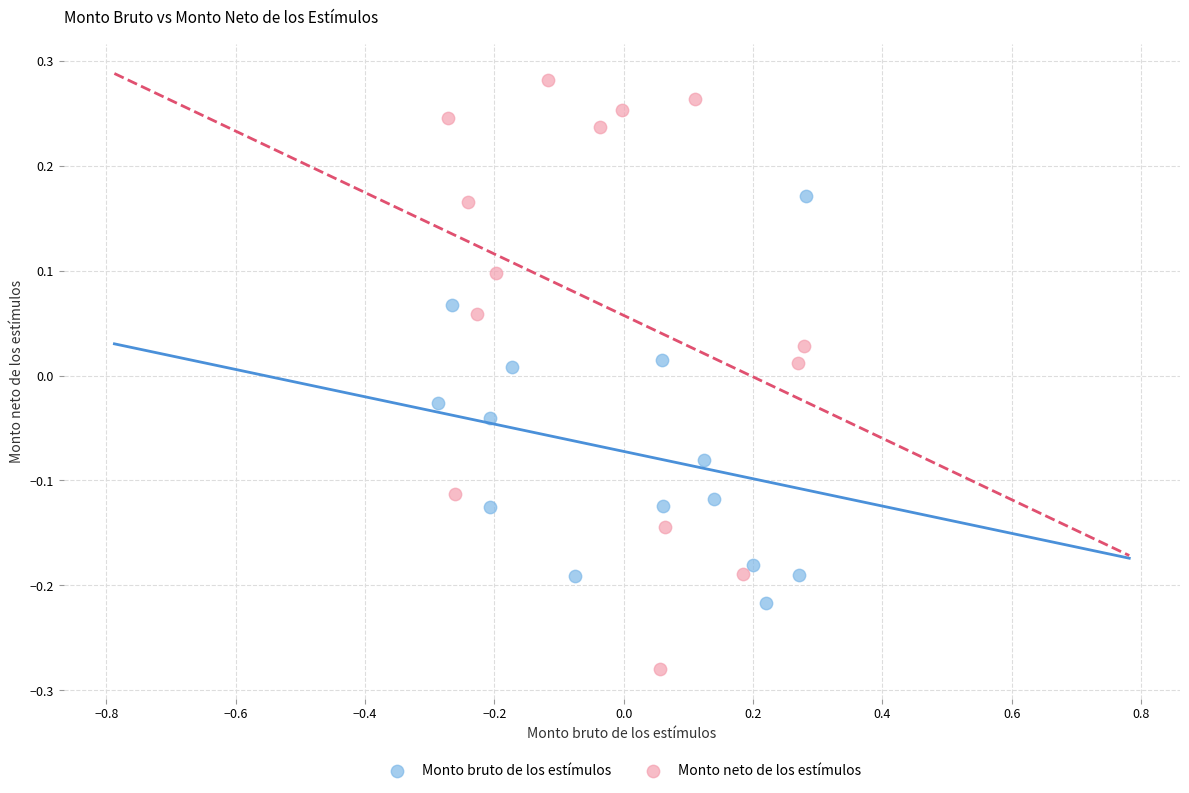

Which series has the largest Y range (max minus min)?

Monto neto de los estímulos